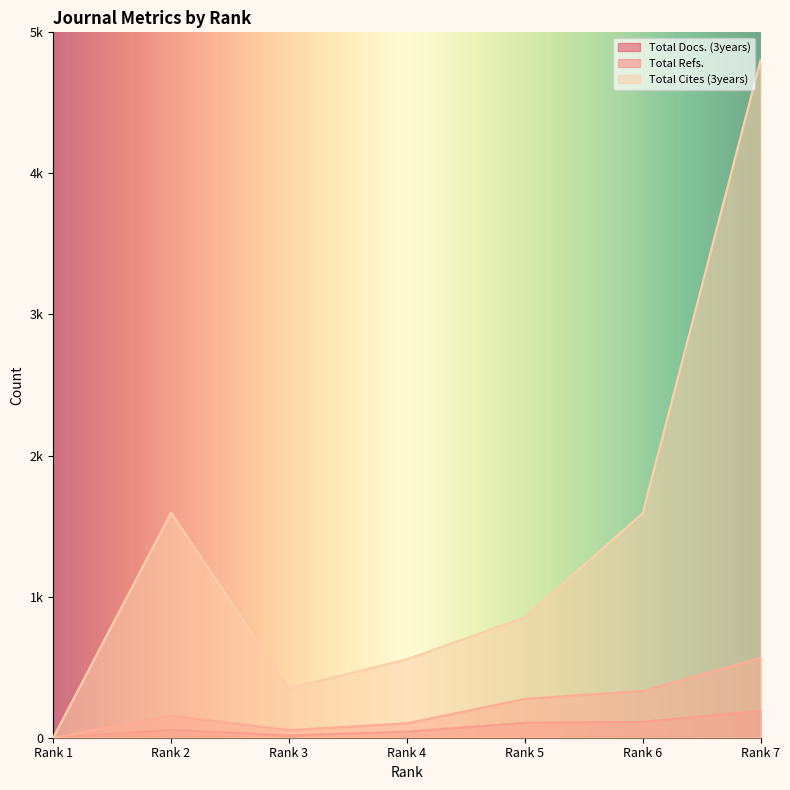

True or false: Total Cites (3years) and Total Refs. cross at least once.

False